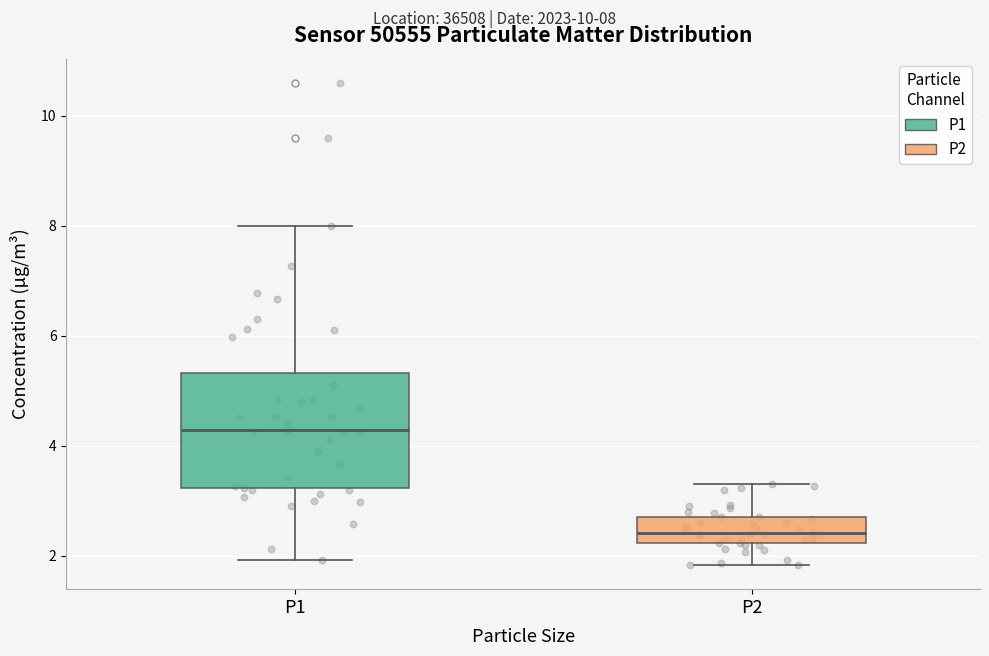

Which box is the tallest, from its lower edge to its upper edge?

P1